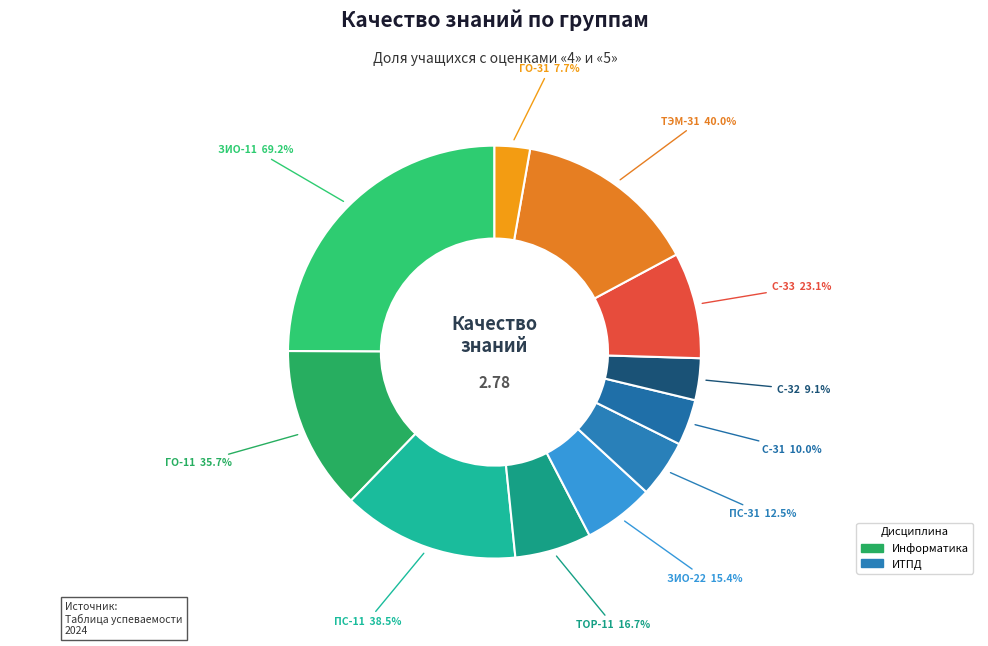

Which category has the smallest portion of the pie?

ГО-31